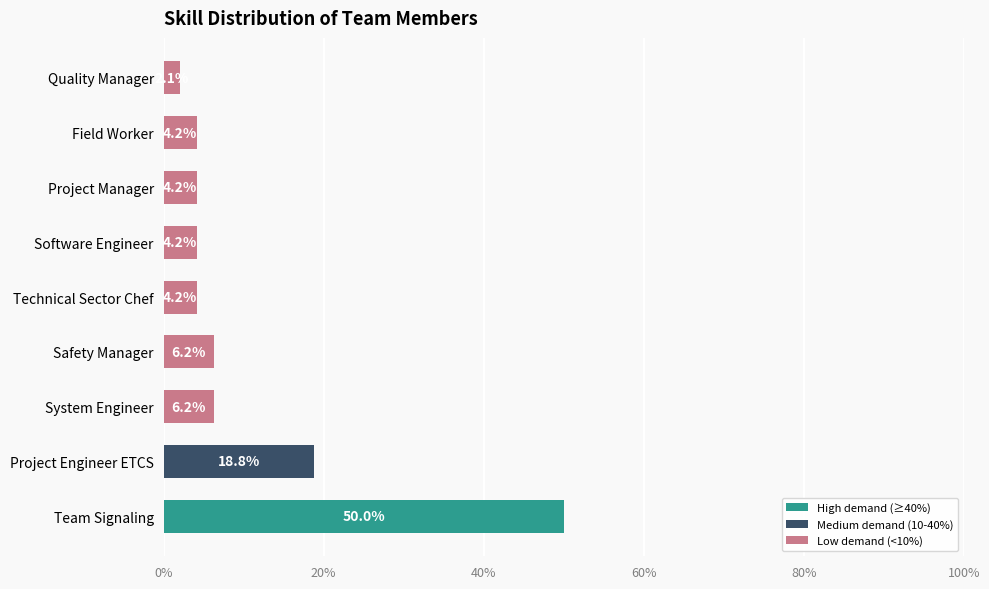

What is the greatest value displayed?

50.0